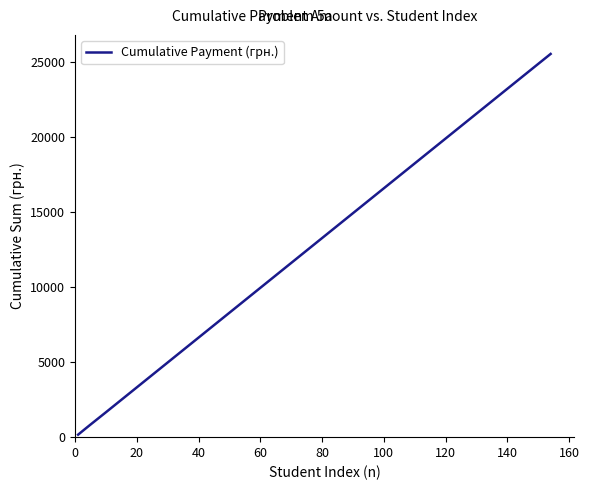

What is the difference between the maximum and minimum values?

25396